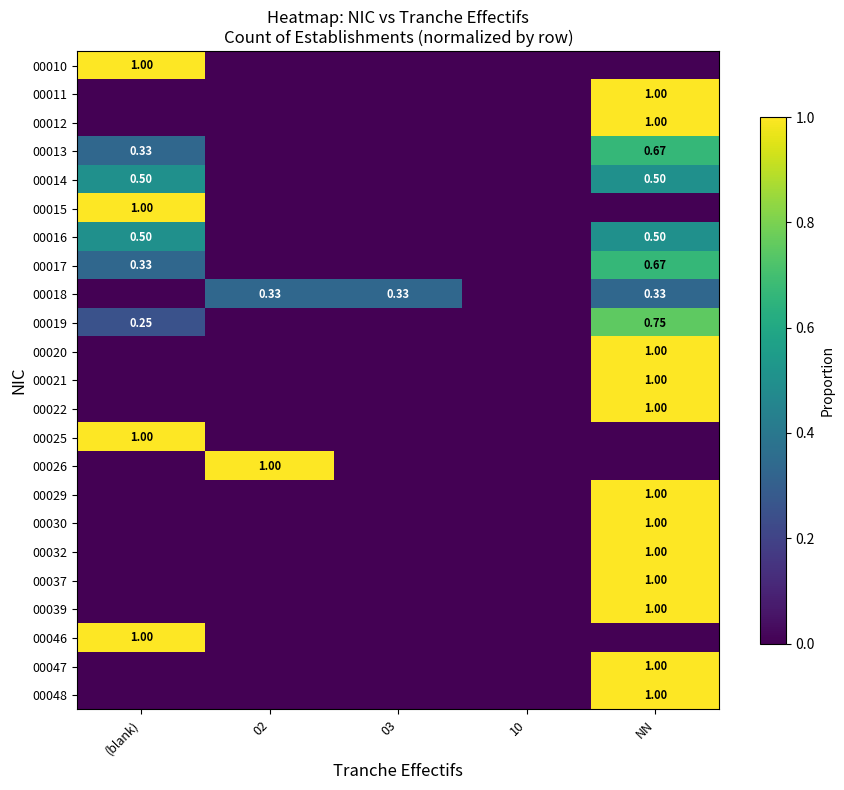

At which category is the sum across all series the highest?

NN